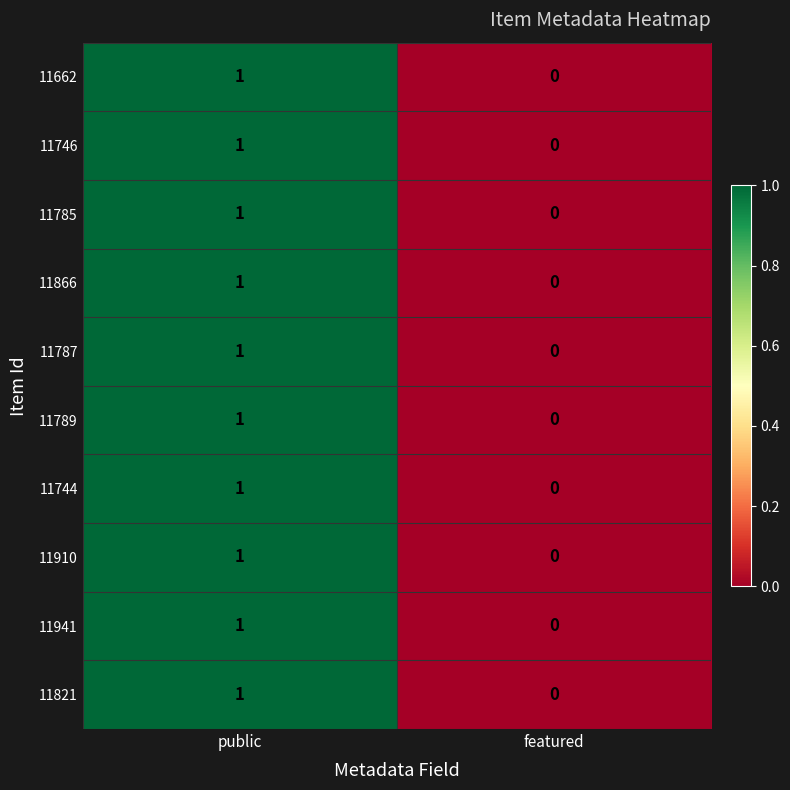

Is the value of 11662 at featured greater than the value of 11866 at public?

No